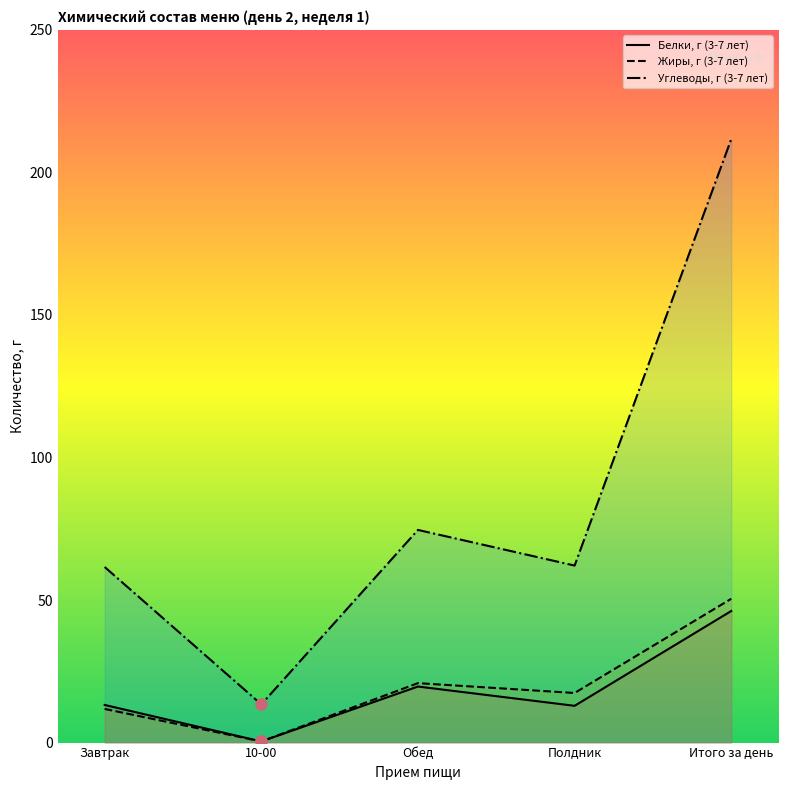

What is the maximum value shown in the chart?

211.7